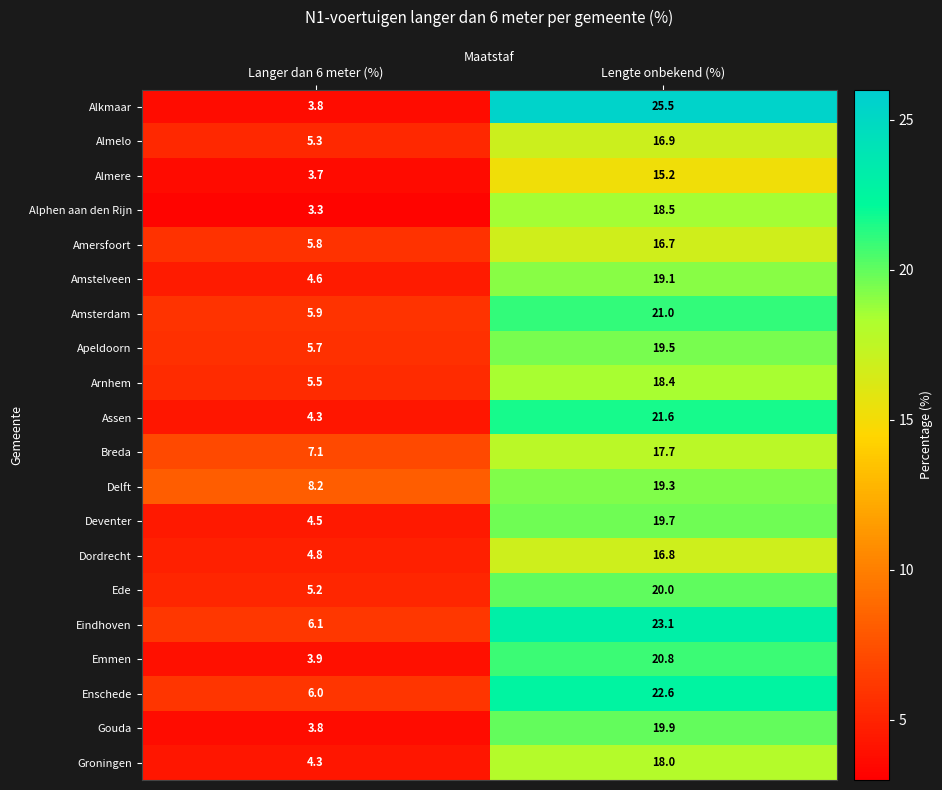

What is the sum of all Amsterdam values?

26.9